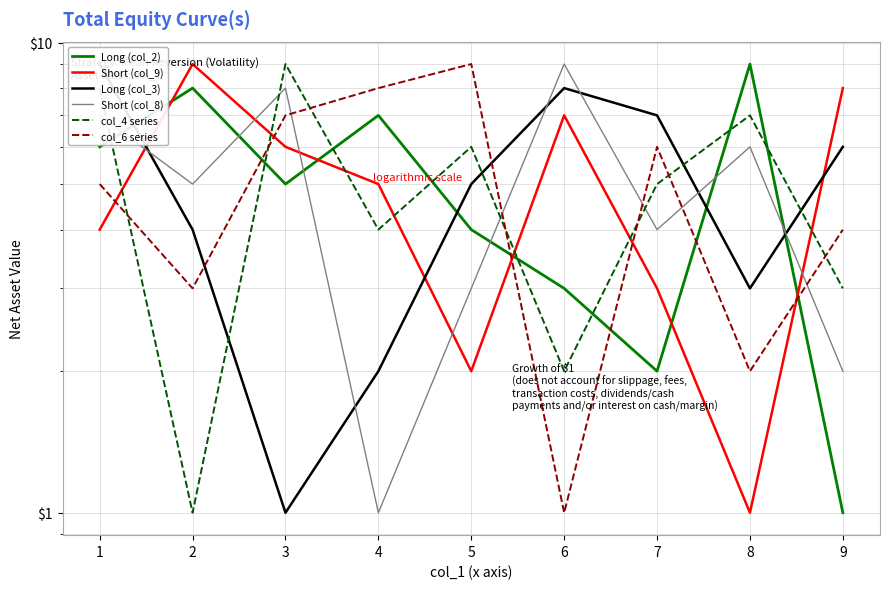

How many data points does each series have?

9